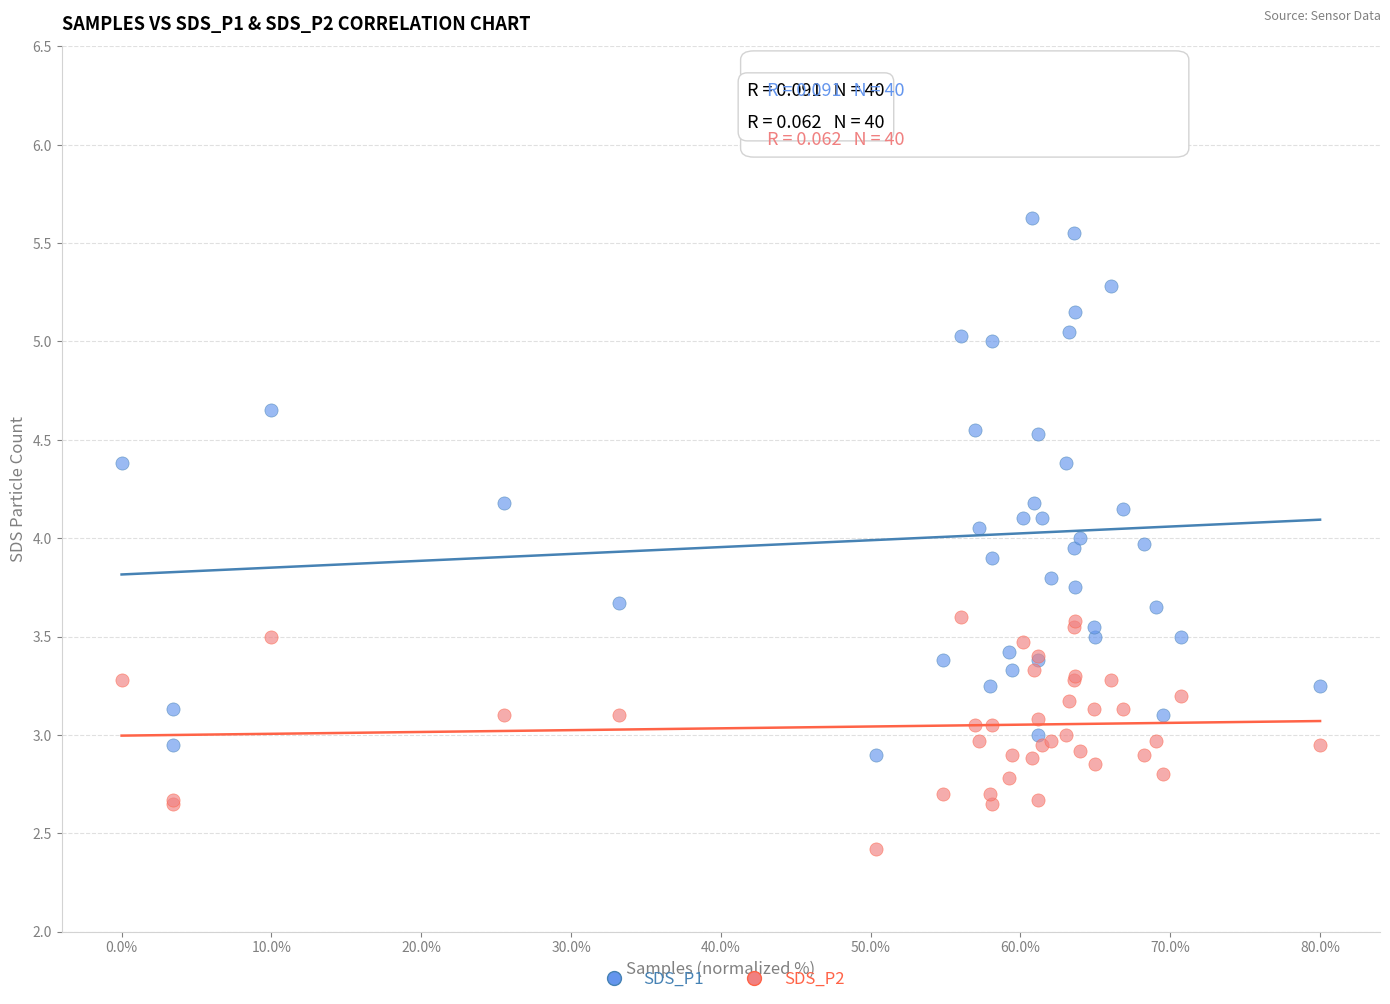

What are all the series names shown in the legend?

SDS_P1, SDS_P2